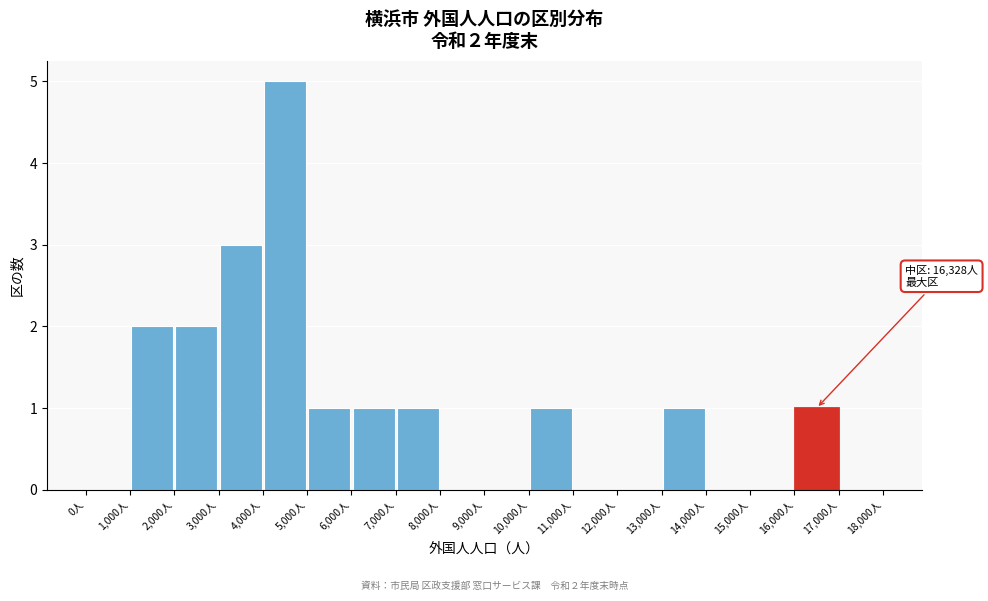

Over which range of the x-axis is the bar tallest?

4000 to 5000